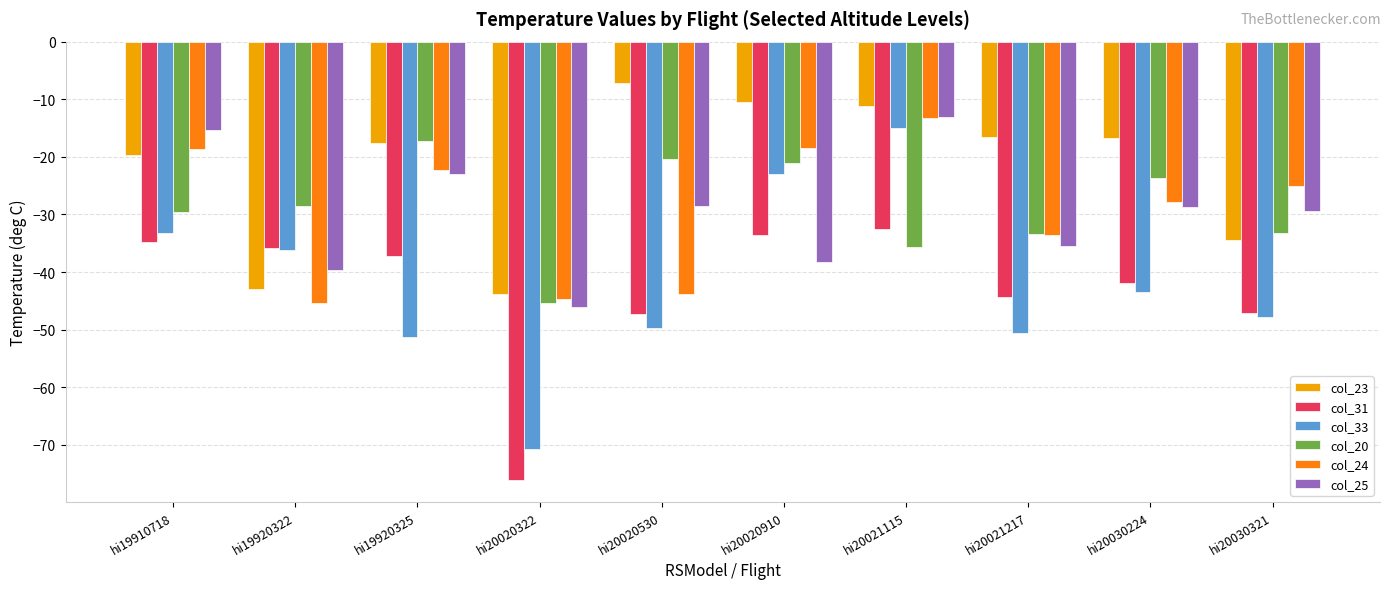

What are all the series names shown in the legend?

col_23, col_31, col_33, col_20, col_24, col_25